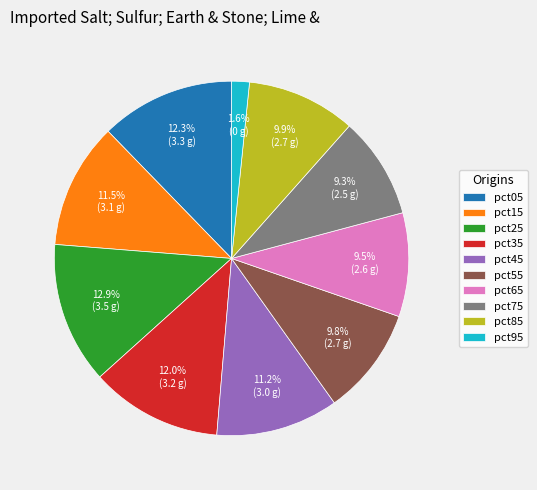

To the nearest percent, what is the average slice percentage?

10%